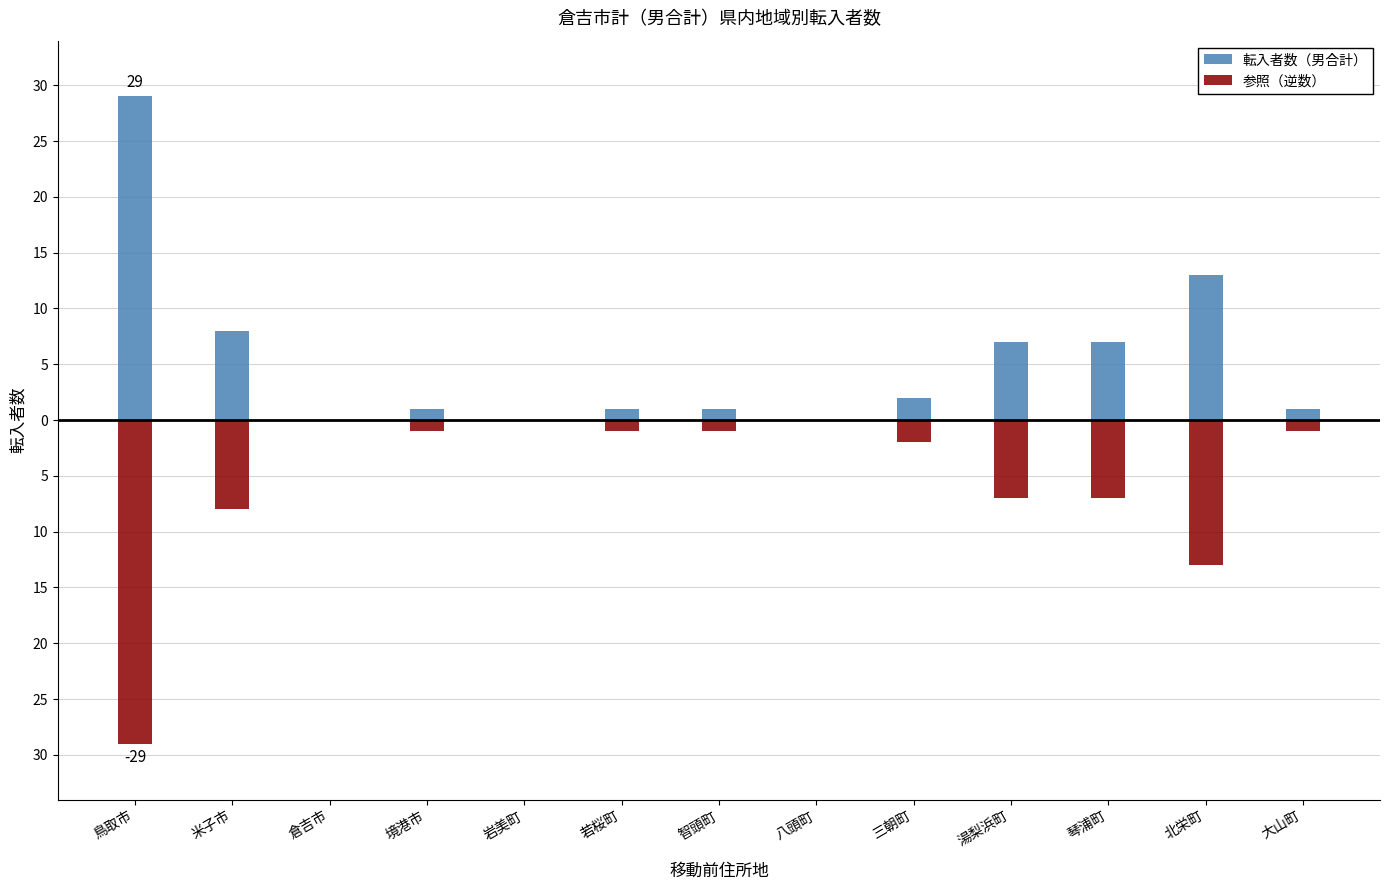

What is the difference between the maximum and minimum values in the 参照（逆数） series?

29